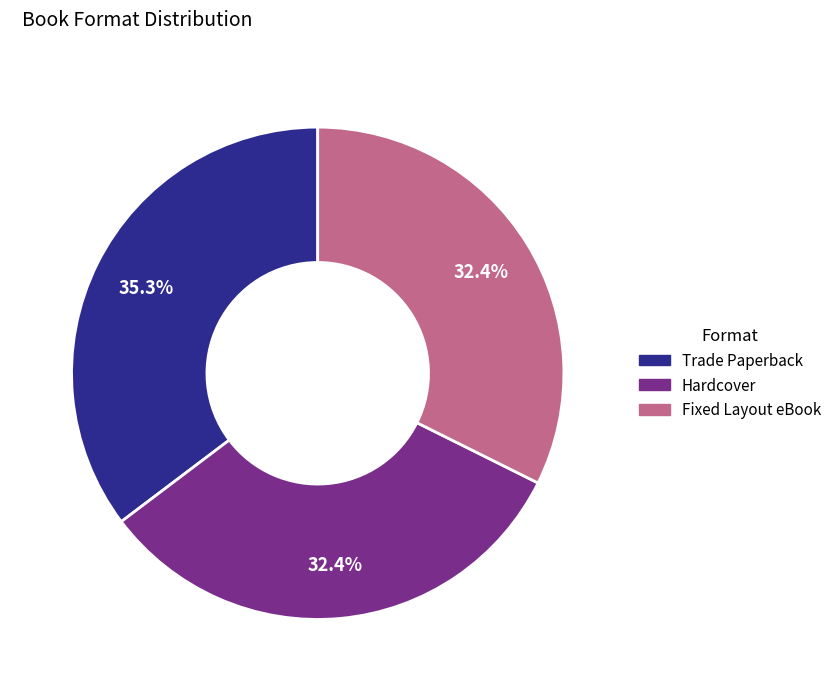

What percentage is the Hardcover slice, to the nearest percent?

32%